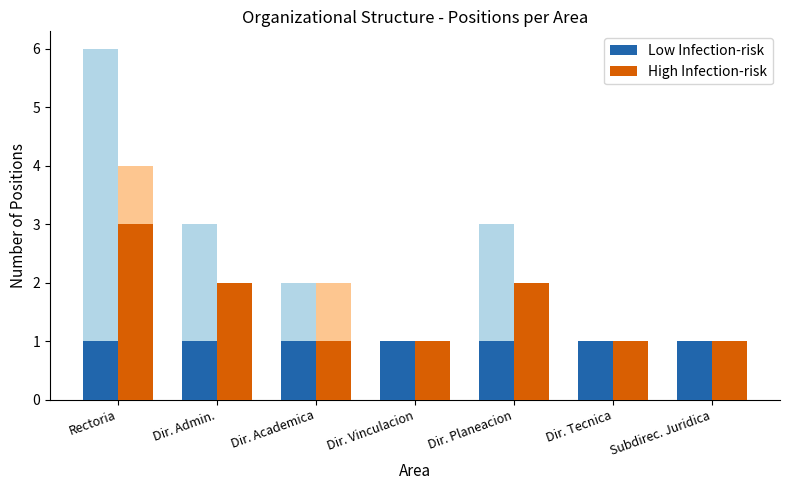

List the series in order of their overall mean, lowest first.

Low Infection-risk, High Infection-risk